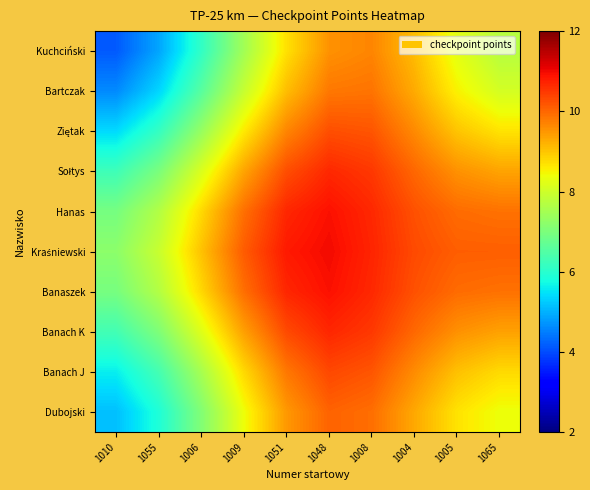

What is the difference between the highest and lowest values at 1008?

1.0